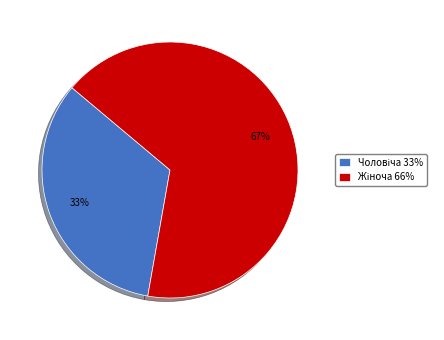

Is there any slice that represents more than half of the pie?

Yes